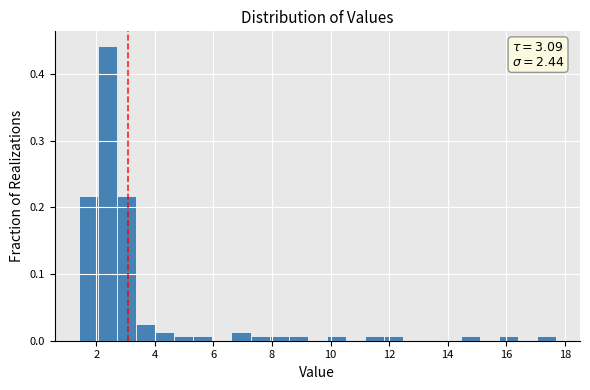

Around what value on the x-axis is the tallest bar? Give the approximate position of its centre, as read against the axis.

2.4